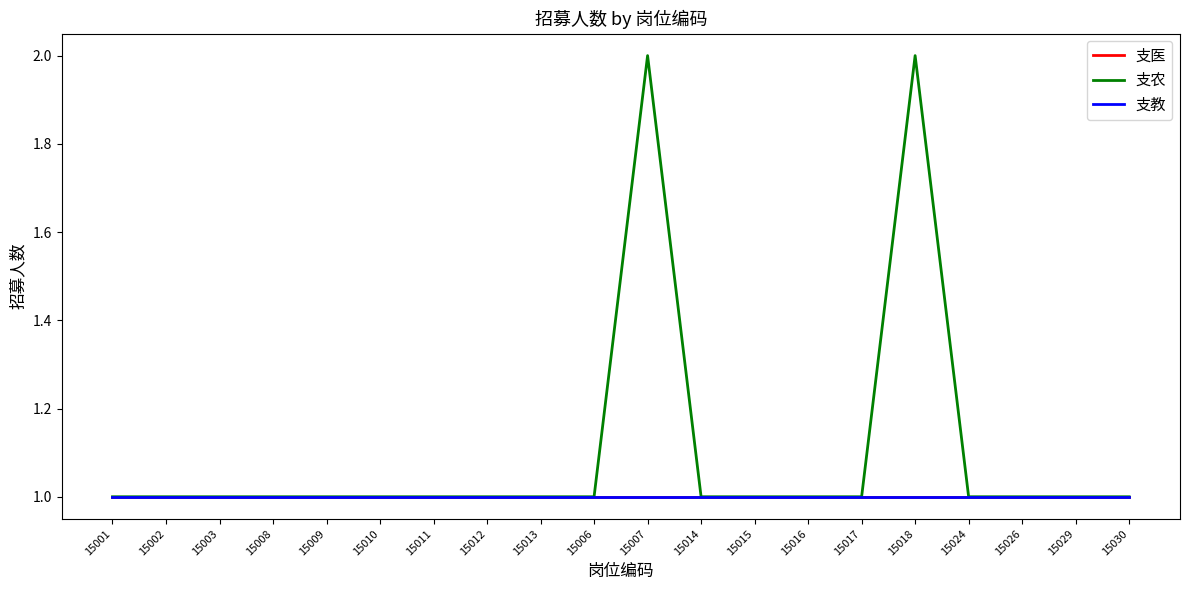

Is the value of 支农 at 15011 greater than the value of 支教 at 15018?

No